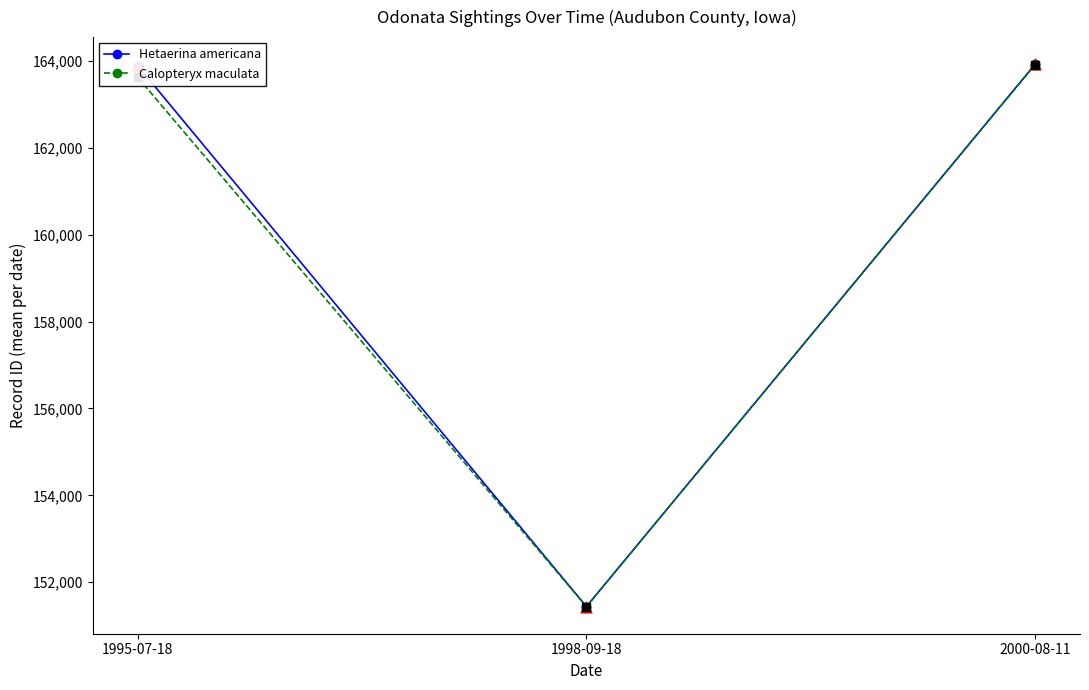

What is the spread (max minus min) of values at 1998-09-18?

1.0